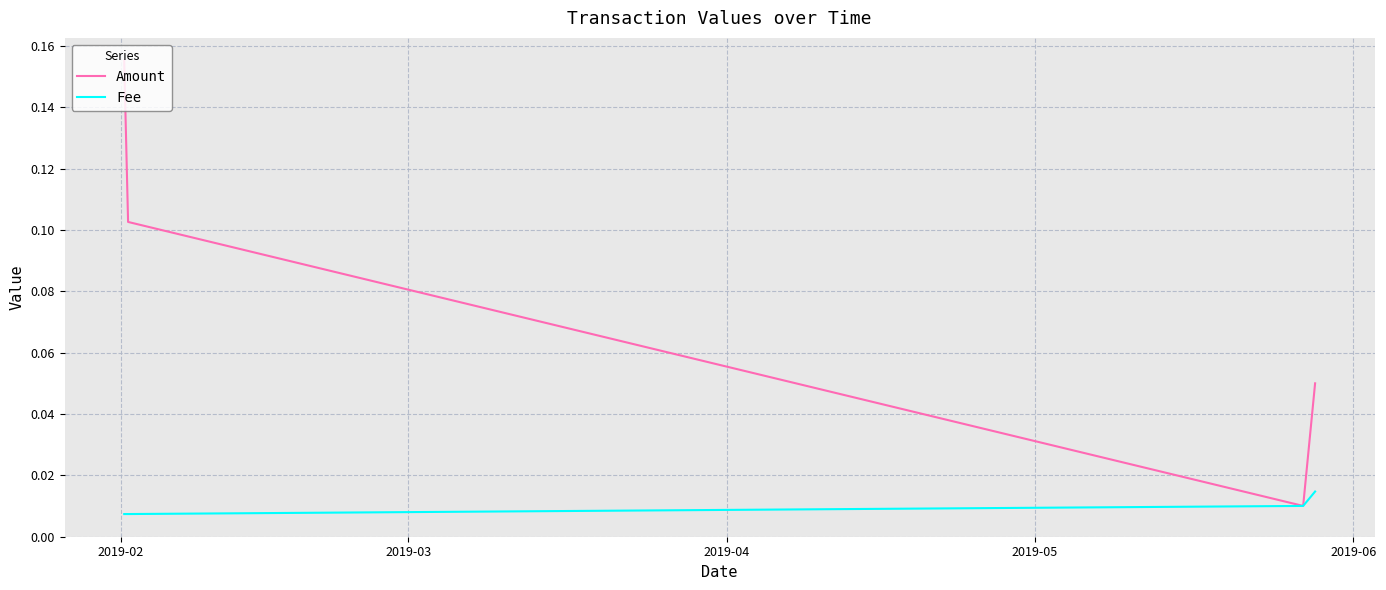

List the series in order of their peak value, lowest first.

Fee, Amount